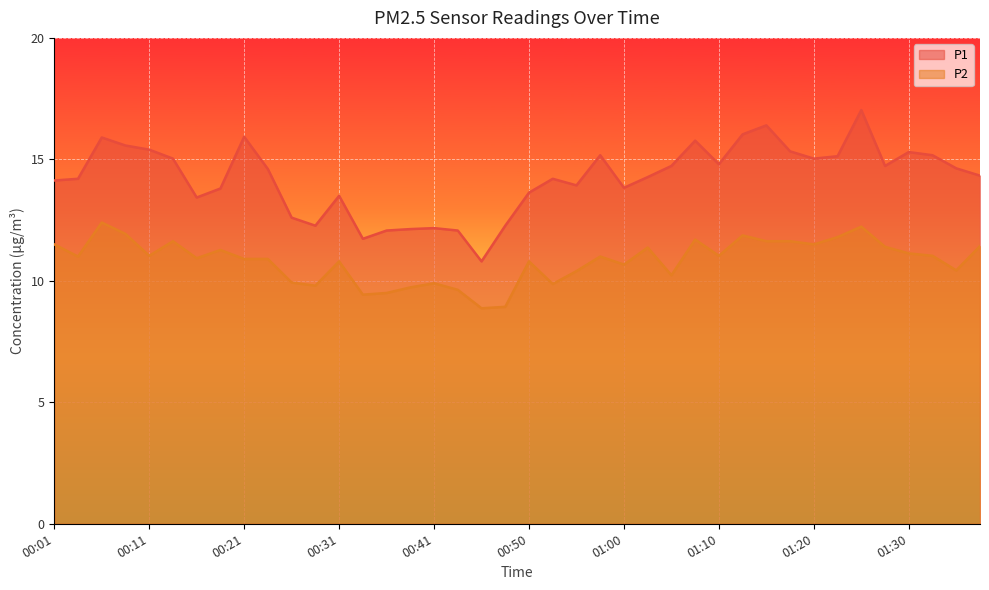

Reading right to left, extract all data points from this chart.

P1: 14.3	14.6	15.2	15.3	14.7	17.0	15.1	15.0	15.3	16.4	16.0	14.8	15.8	14.7	14.3	13.8	15.2	13.9	14.2	13.6	12.3	10.8	12.1	12.2	12.1	12.1	11.7	13.5	12.3	12.6	14.6	15.9	13.8	13.4	15.0	15.4	15.6	15.9	14.2	14.1
P2: 11.4	10.4	11.0	11.1	11.4	12.2	11.8	11.5	11.6	11.6	11.9	11.0	11.7	10.2	11.4	10.7	11.0	10.4	9.9	10.8	8.9	8.9	9.6	9.9	9.7	9.5	9.4	10.8	9.8	9.9	10.9	10.9	11.3	10.9	11.6	11.0	11.9	12.4	11.0	11.5